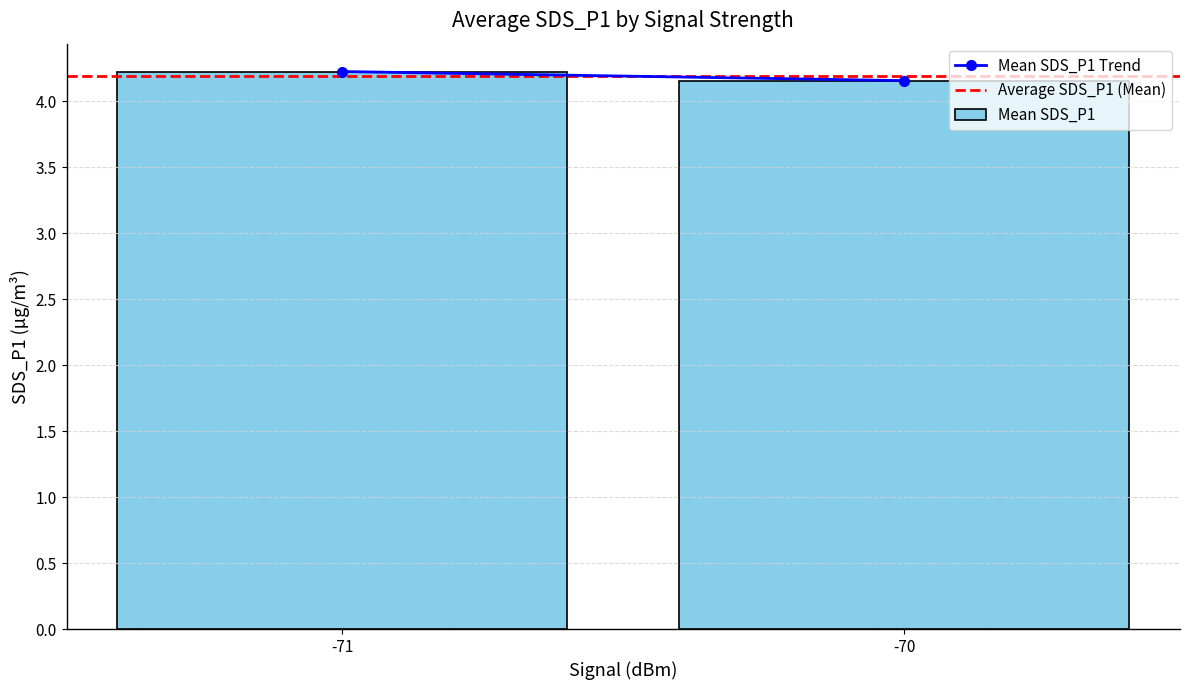

Approximately how many times larger is the value at -71 compared to -70?

1.0